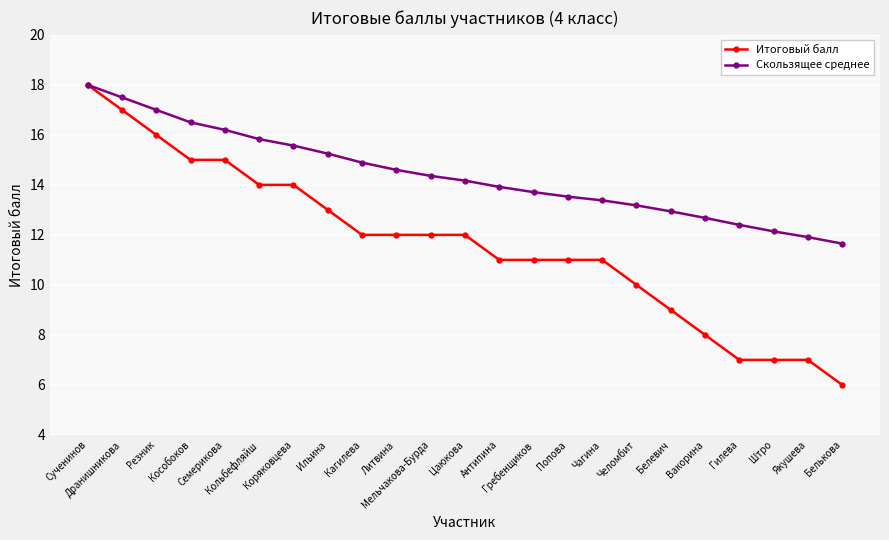

Which series has the largest range (max minus min)?

Итоговый балл